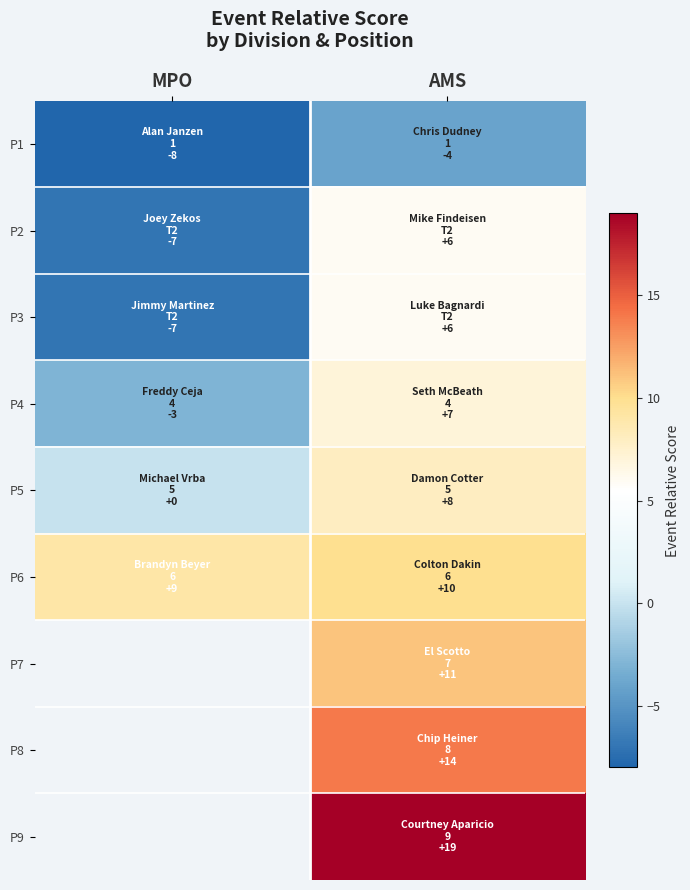

The P1 series shows -6.5 at AMS. True or false?

False